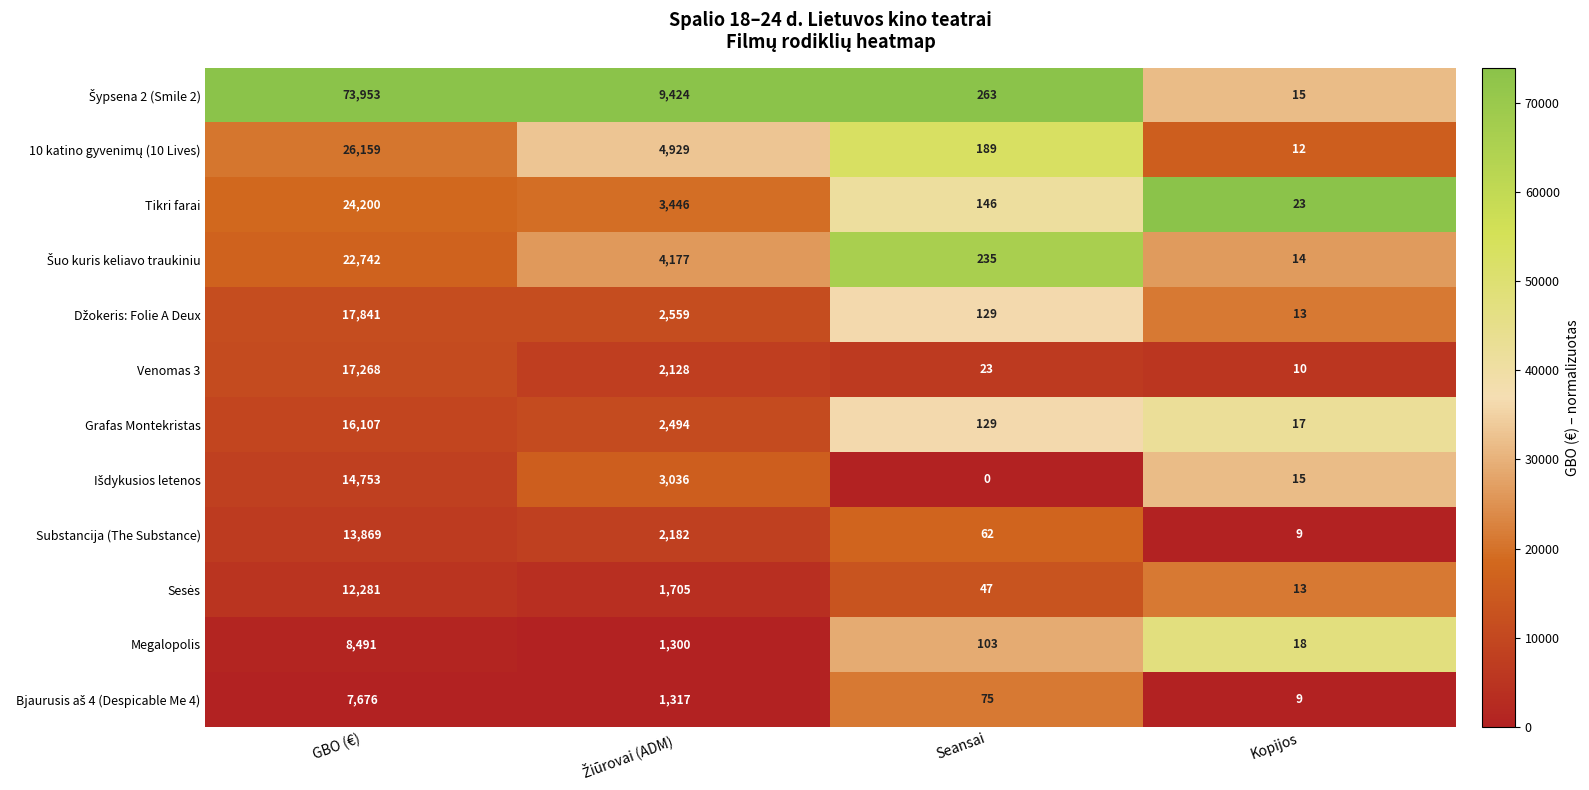

What is the highest value of the Venomas 3 series?

17268